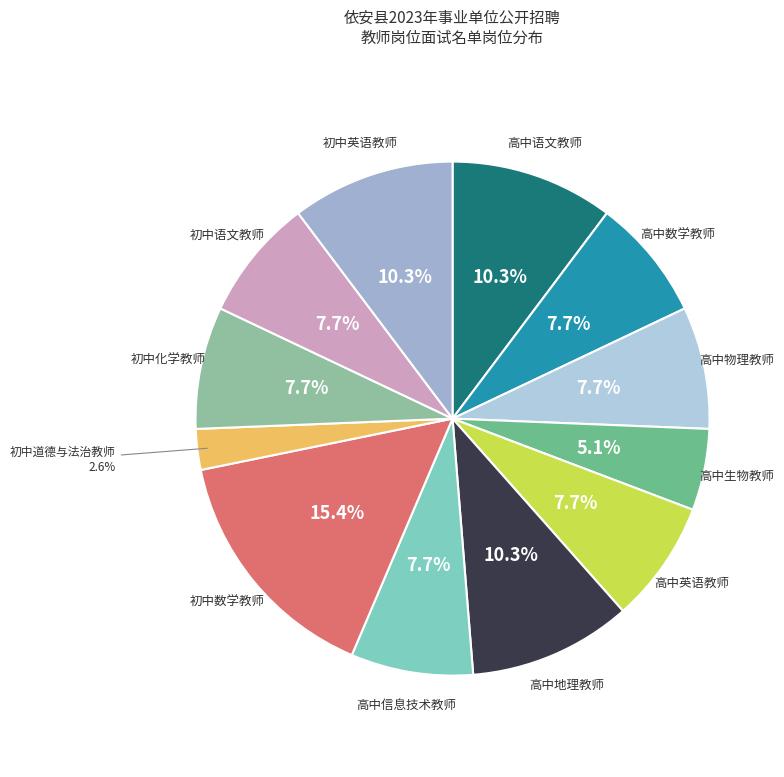

To the nearest percent, what is the average slice percentage?

8%